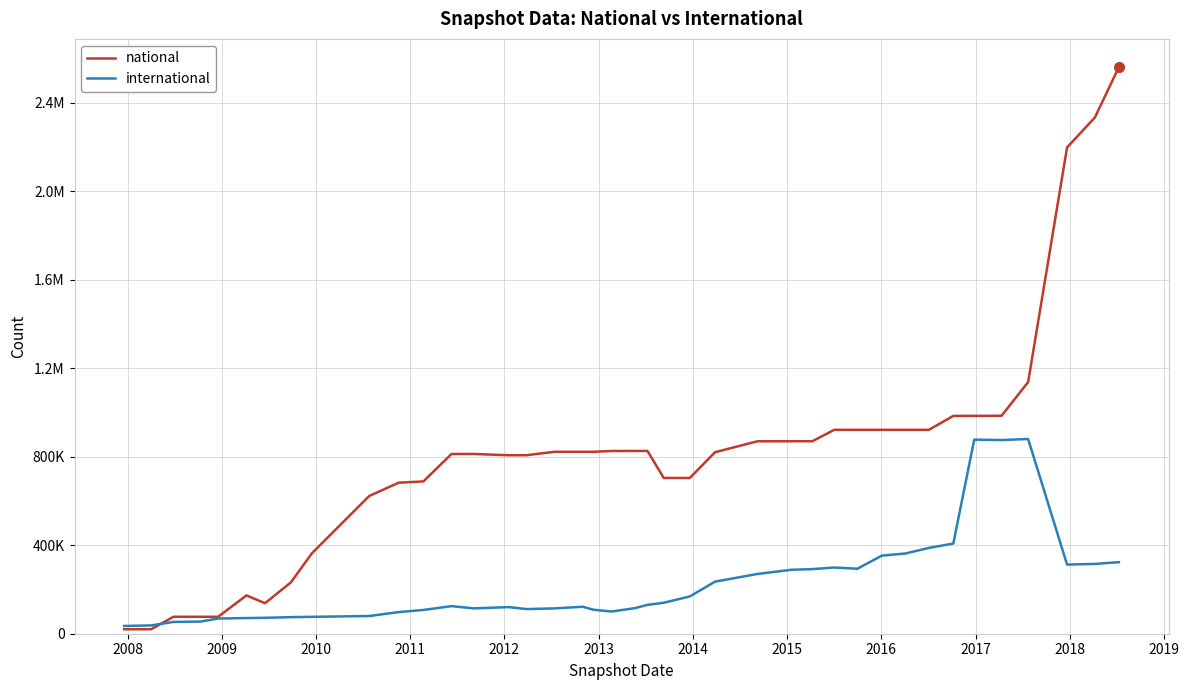

Does the chart display data point markers on the line(s)?

No